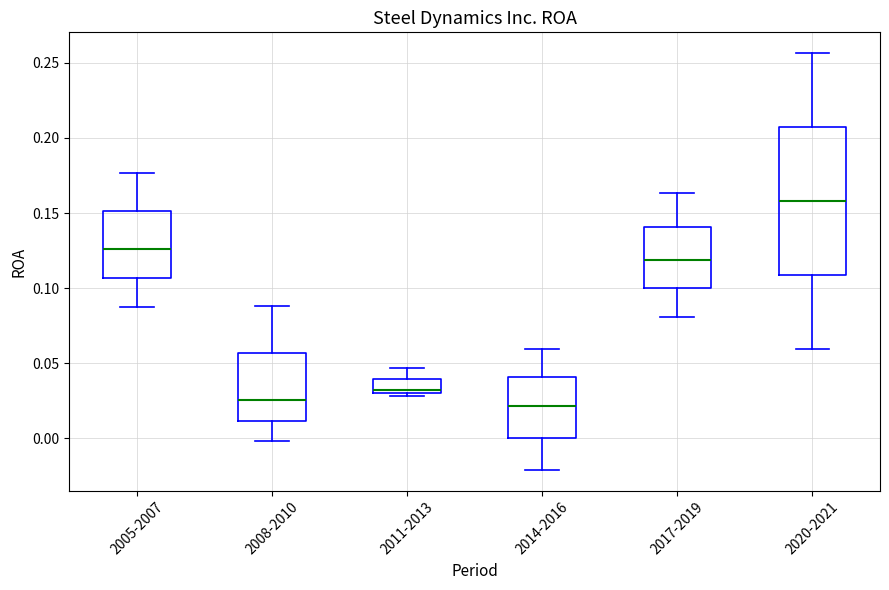

Reading left to right, transcribe this box plot: for each box, give where its median line is, the range the box spans, and where its two whiskers end, as read against the y-axis. The values are not printed on the chart, so give them approximately, as read against the axis.

2005-2007: median 0.125, box 0.105 to 0.150, whiskers 0.085 to 0.175
2008-2010: median 0.025, box 0.010 to 0.055, whiskers 0.000 to 0.090
2011-2013: median 0.030 (just above the box's lower edge), box 0.030 to 0.040, whiskers 0.030 (just below the box's lower edge) to 0.045
2014-2016: median 0.020, box 0.000 to 0.040, whiskers -0.020 to 0.060
2017-2019: median 0.120, box 0.100 to 0.140, whiskers 0.080 to 0.165
2020-2021: median 0.160, box 0.110 to 0.205, whiskers 0.060 to 0.255